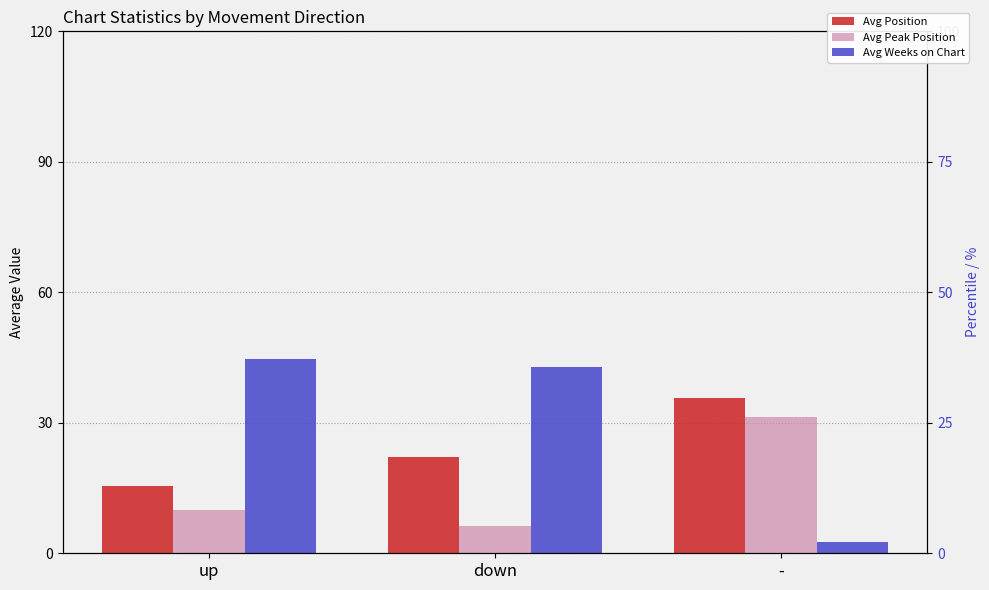

Reading left to right, what are all the values shown in this chart?

Avg Position: 15.5	22.1	35.7
Avg Peak Position: 10.0	6.3	31.3
Avg Weeks on Chart: 44.7	42.9	2.7